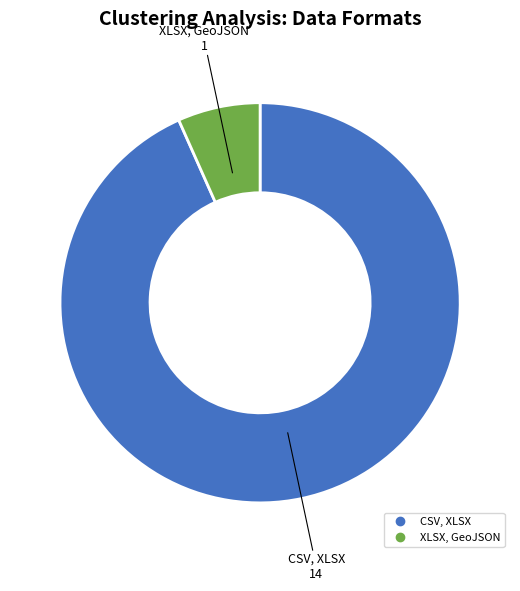

What is the ratio of the value at CSV, XLSX to the value at XLSX, GeoJSON?

14.0